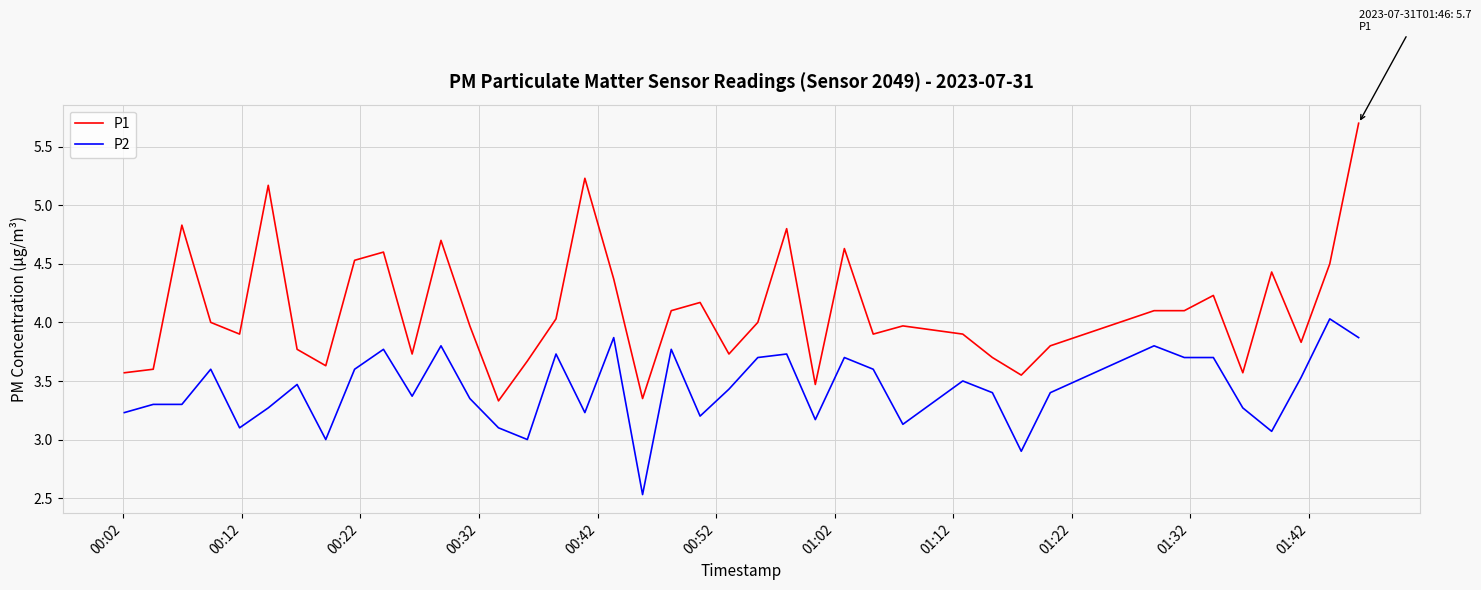

How many lines are shown in the chart?

2